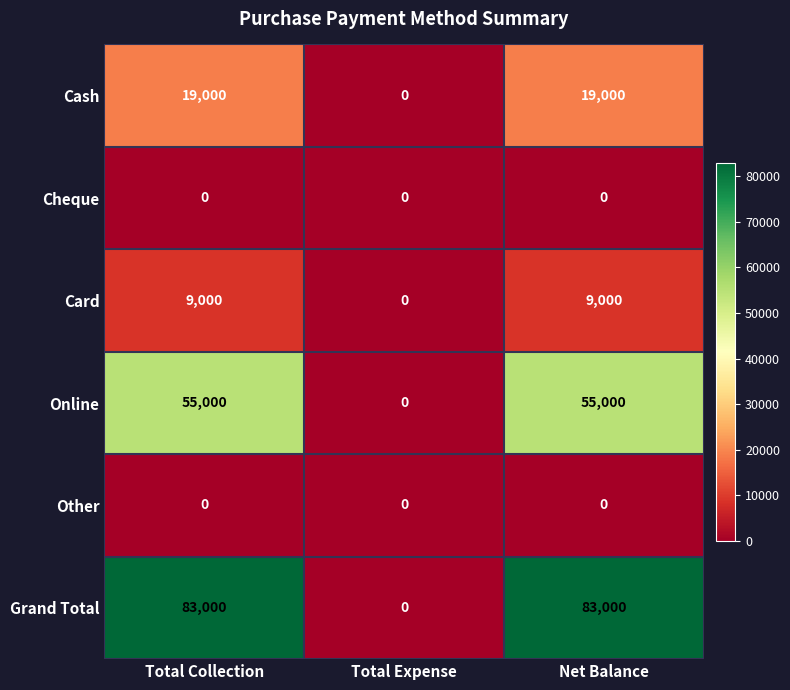

Reading left to right, transcribe all the data shown in this chart.

Cash: Total Collection=19000	Total Expense=0	Net Balance=19000
Cheque: Total Collection=0	Total Expense=0	Net Balance=0
Card: Total Collection=9000	Total Expense=0	Net Balance=9000
Online: Total Collection=55000	Total Expense=0	Net Balance=55000
Other: Total Collection=0	Total Expense=0	Net Balance=0
Grand Total: Total Collection=83000	Total Expense=0	Net Balance=83000